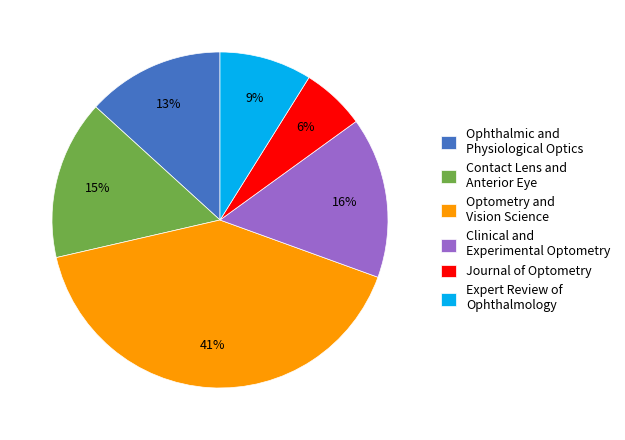

The Contact Lens and Anterior Eye slice represents 6% of the pie. True or false?

False